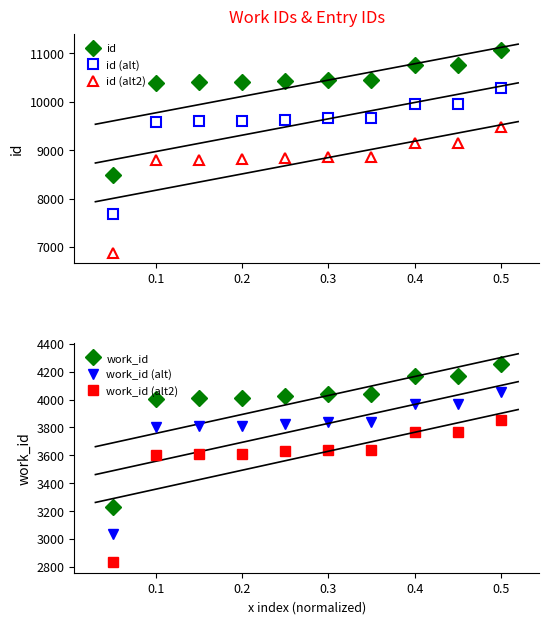

At which label is id (alt) closest to 8980?

0.1